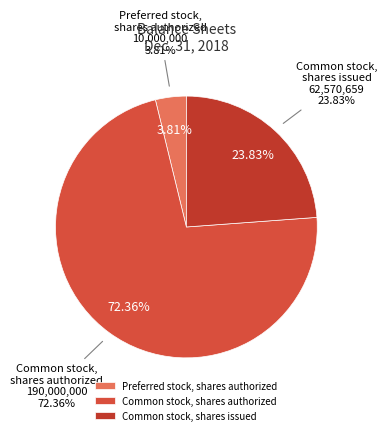

What percentage is the Preferred stock, shares authorized slice, to the nearest percent?

4%